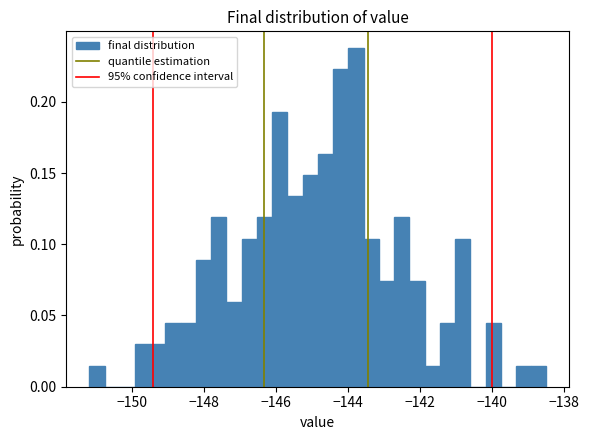

Read against the x-axis, roughly where is the centre of the tallest bar?

-143.8